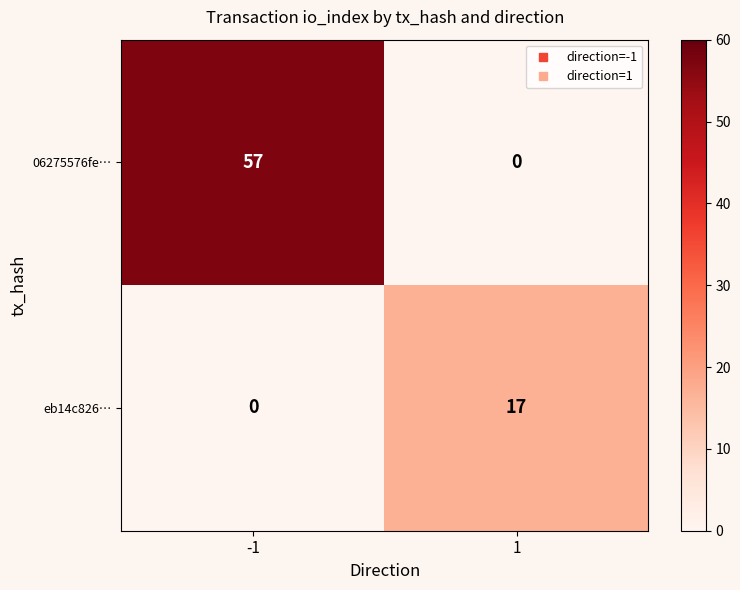

Rank the series by their maximum value, from lowest to highest.

eb14c826…, 06275576fe…